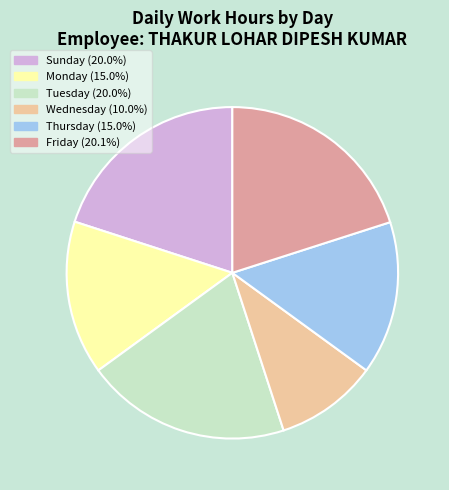

Does any single category account for the majority?

No